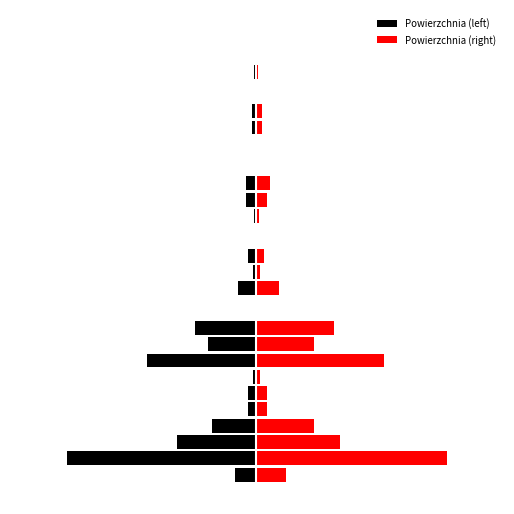

How many distinct data groups are displayed?

2